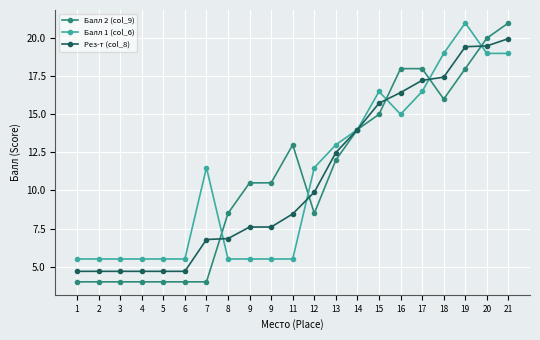

Where do Балл 1 (col_6) and Рез-т (col_8) first cross each other?

7 and 8